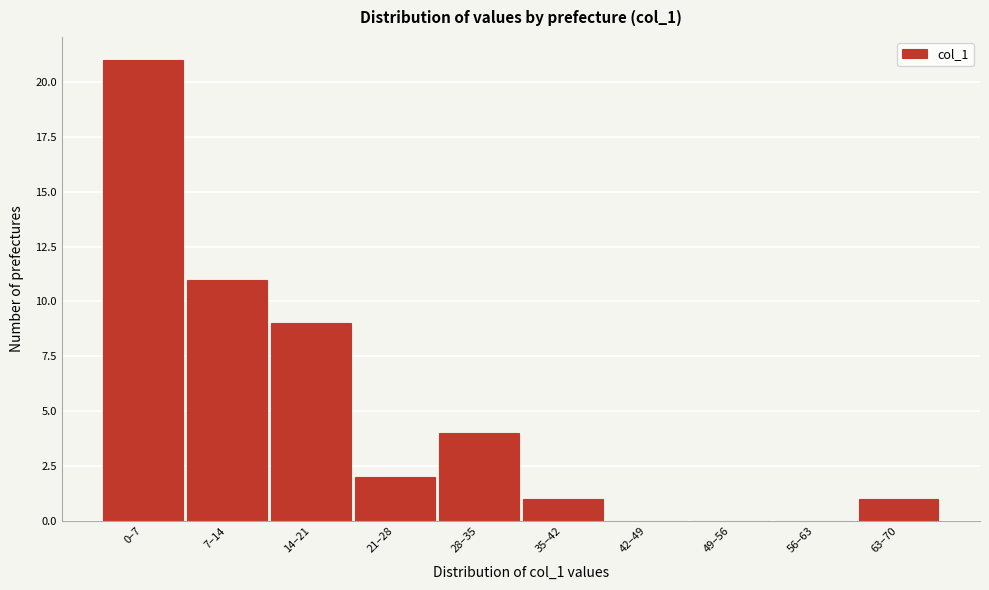

Reading left to right, transcribe all the data shown in this chart.

0–7=21	7–14=11	14–21=9	21–28=2	28–35=4	35–42=1	42–49=0	49–56=0	56–63=0	63–70=1